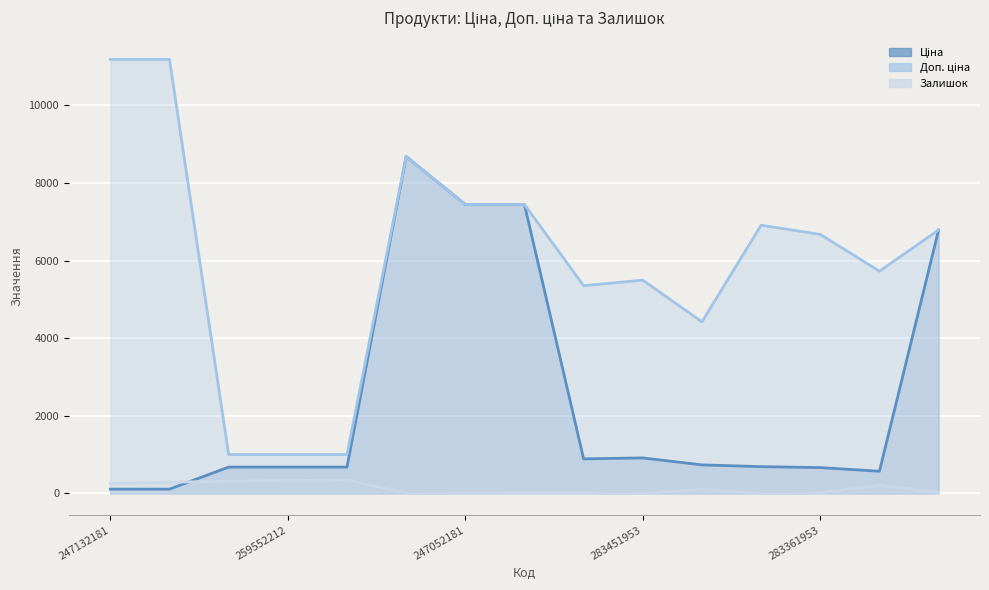

What is the difference between the maximum and minimum values in the Доп. ціна series?

10177.9